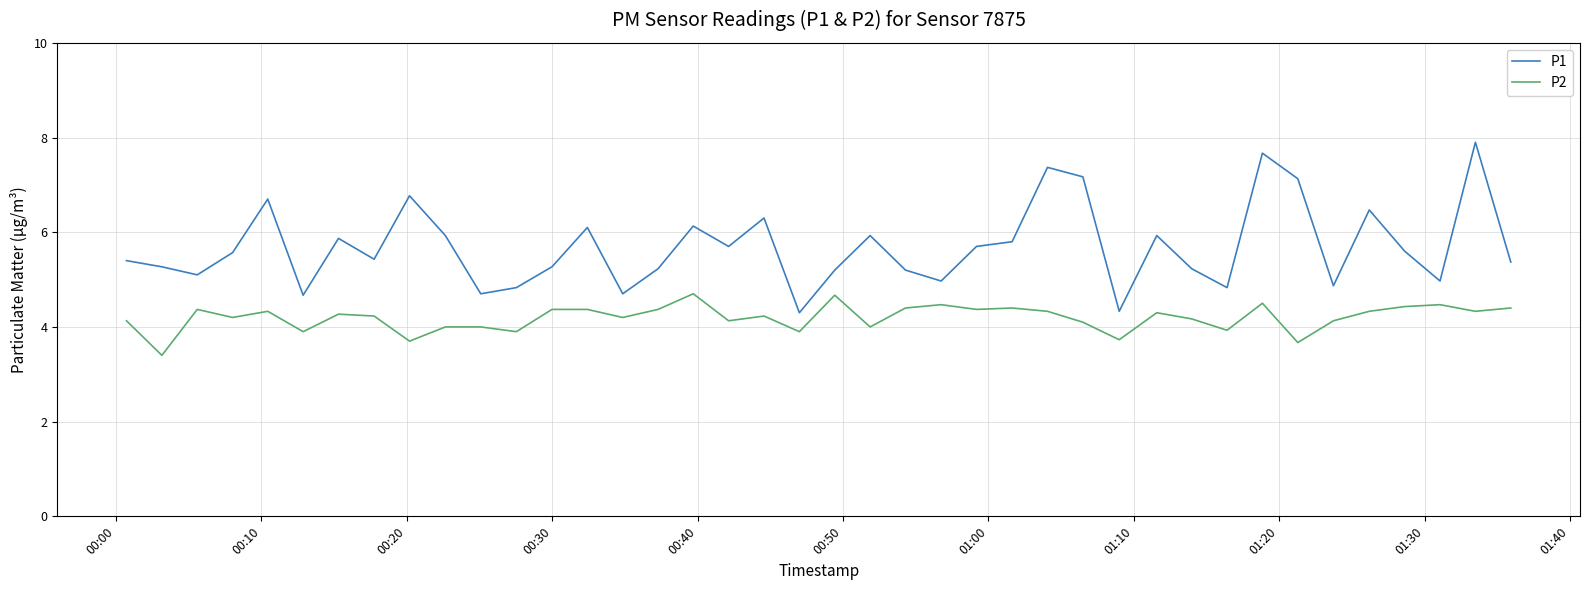

List the series in order of their overall mean, highest first.

P1, P2